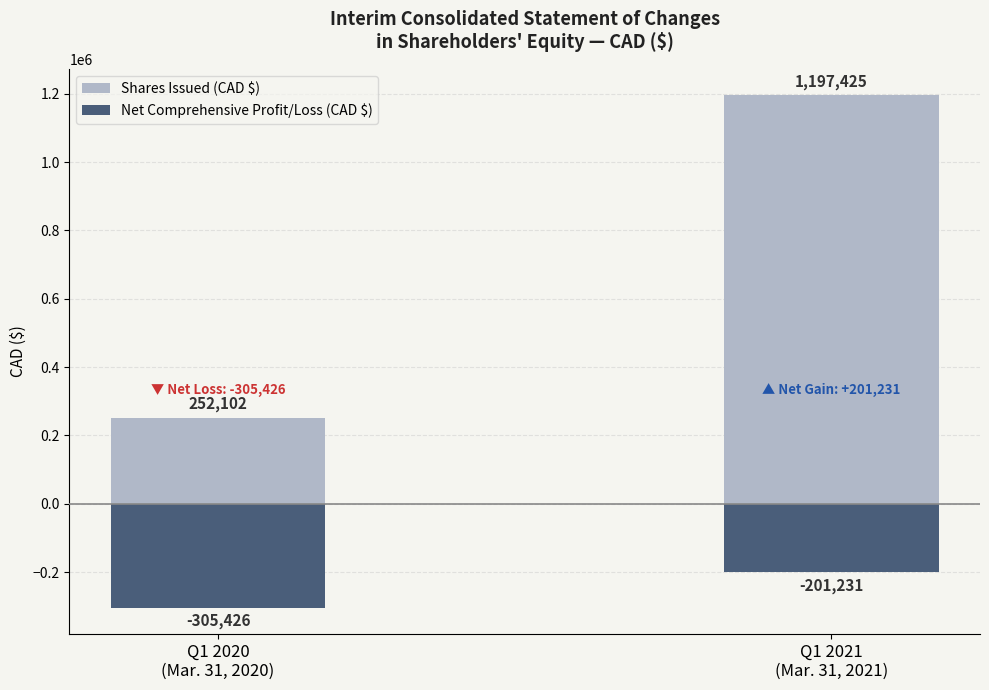

Which series has the largest total across all categories?

Shares Issued (CAD $)